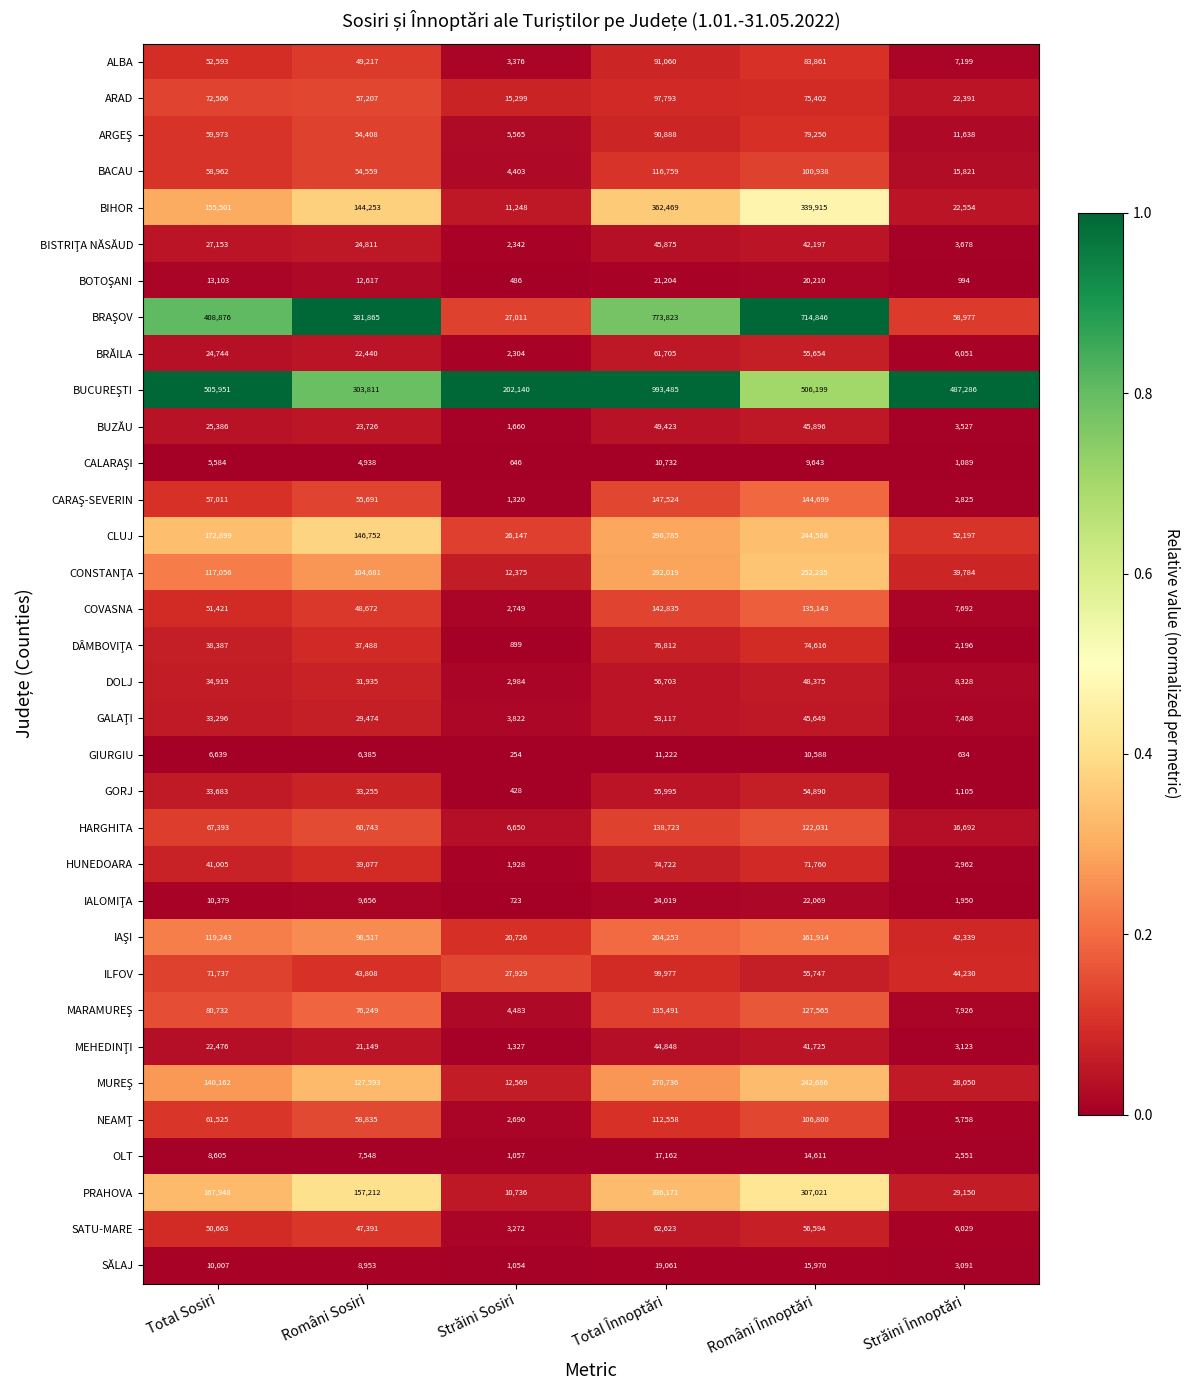

How many categories are shown in the chart?

6